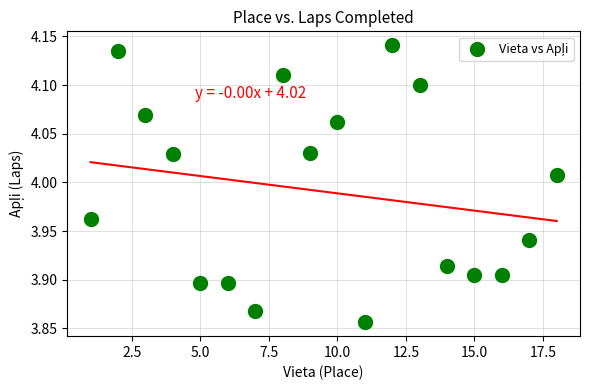

What is the range of Y values (max minus min)?

0.3